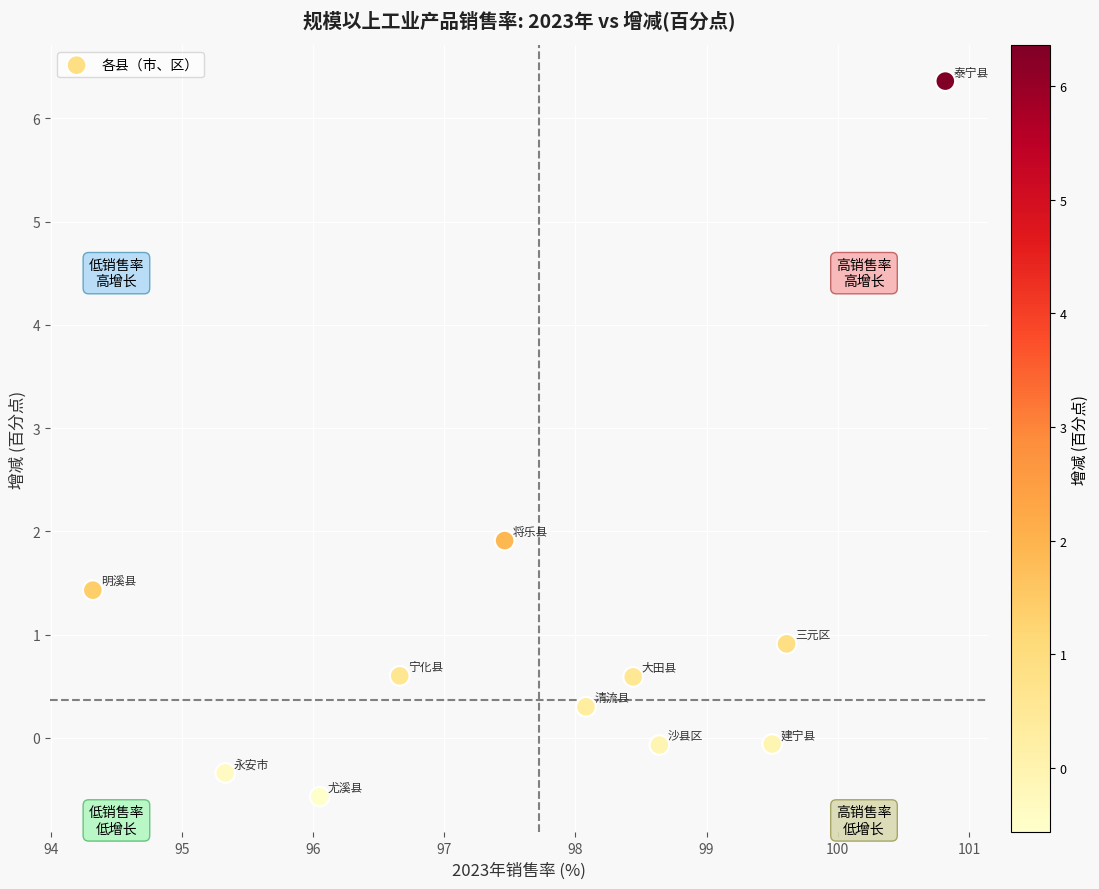

What Y value in the scatter plot is closest to 2?

1.9